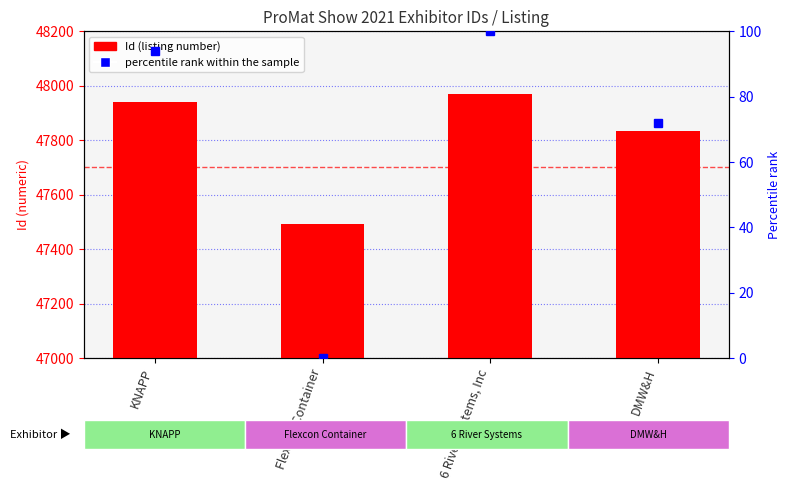

Reading right to left, extract all data points from this chart.

Id: 47835.0	47968.0	47494.0	47940.0
percentile rank within the sample: 71.9	100.0	0.0	94.1